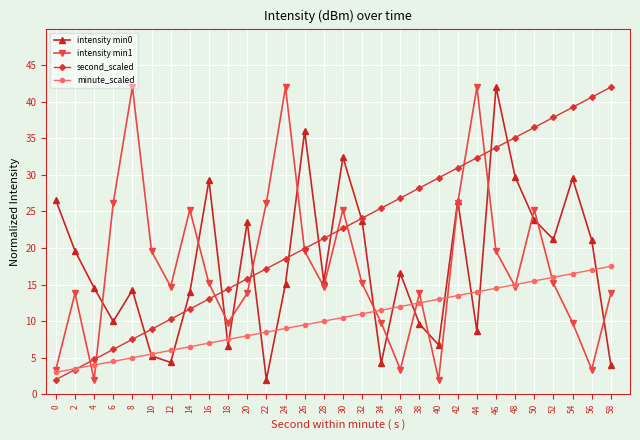

What is the maximum value shown in the chart?

42.0